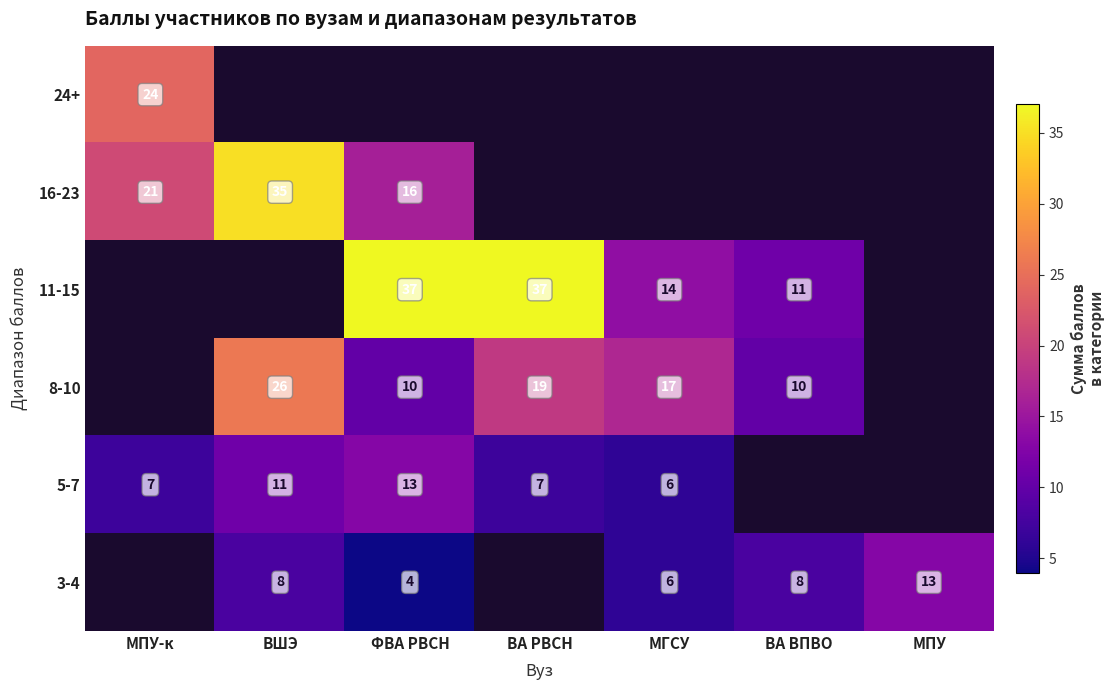

The value of 11-15 at МГСУ is 14. True or false?

True